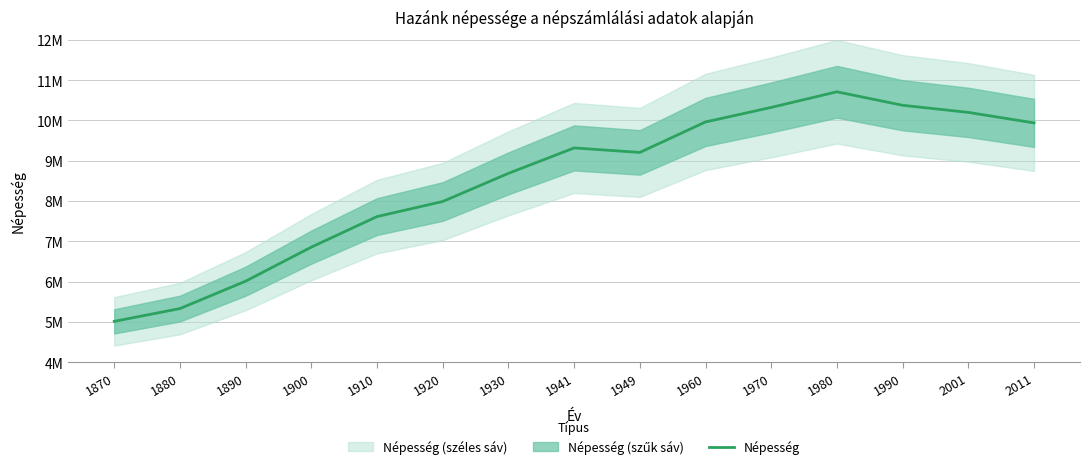

Where does the data first go above 9204799?

1941